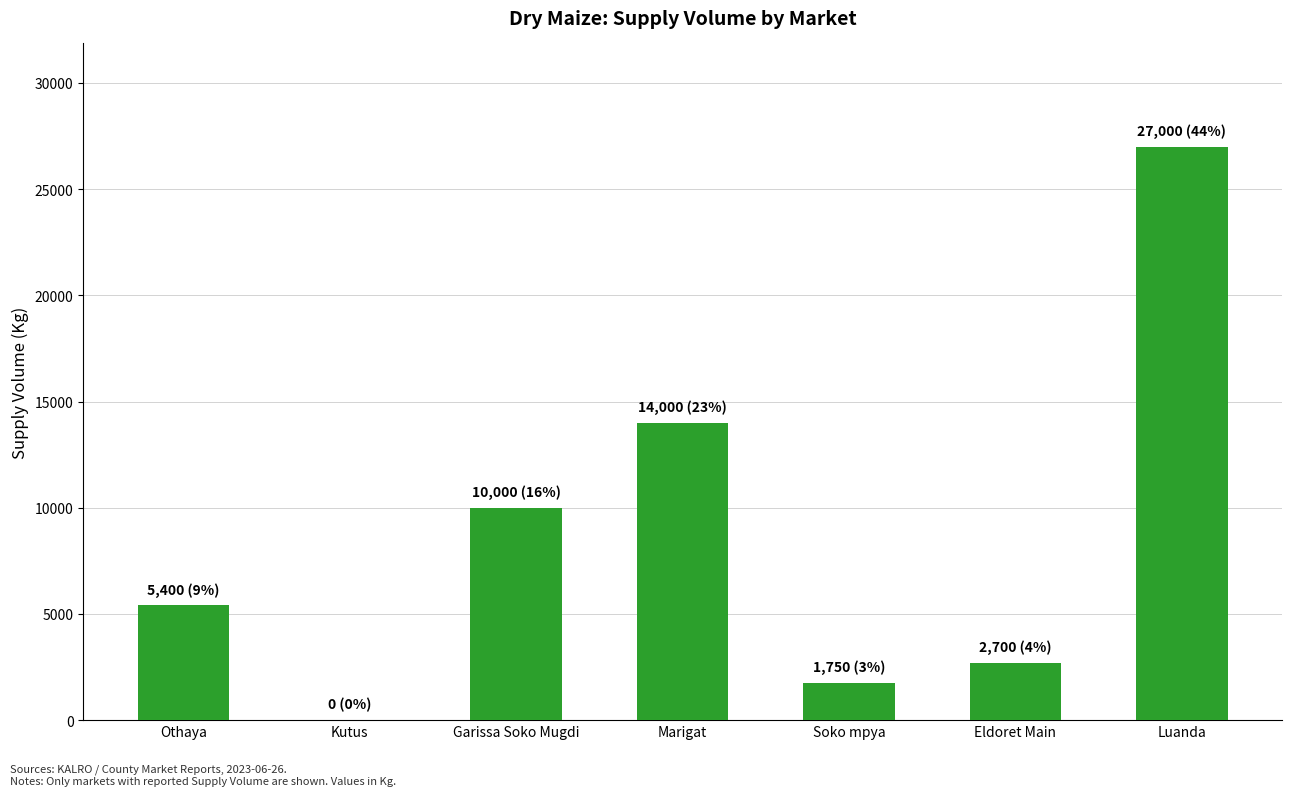

What is the change in value from Othaya to Eldoret Main?

-2700